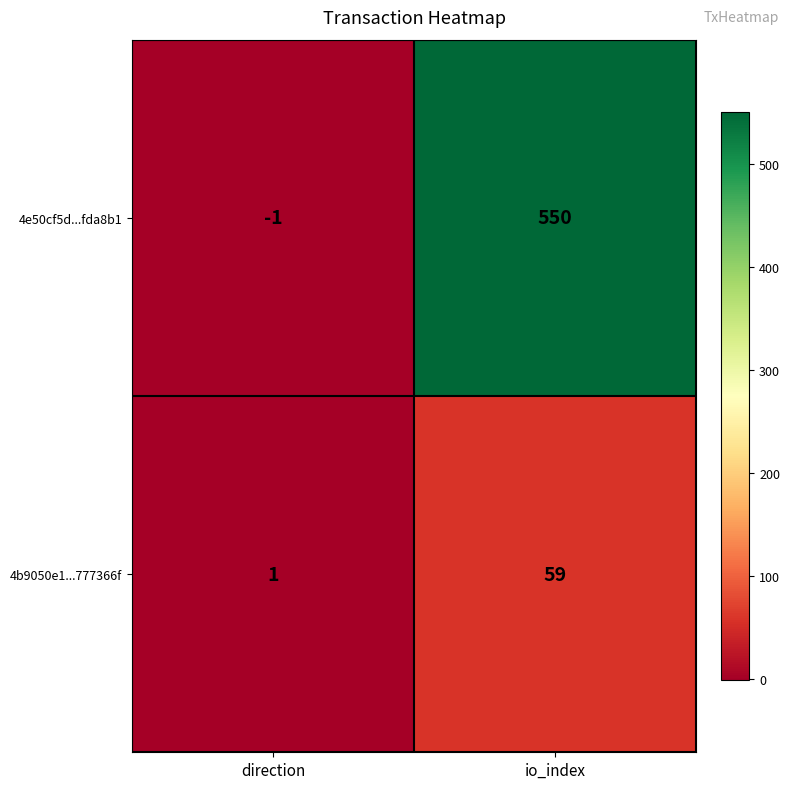

Which series has the largest range (max minus min)?

4e50cf5d...fda8b1